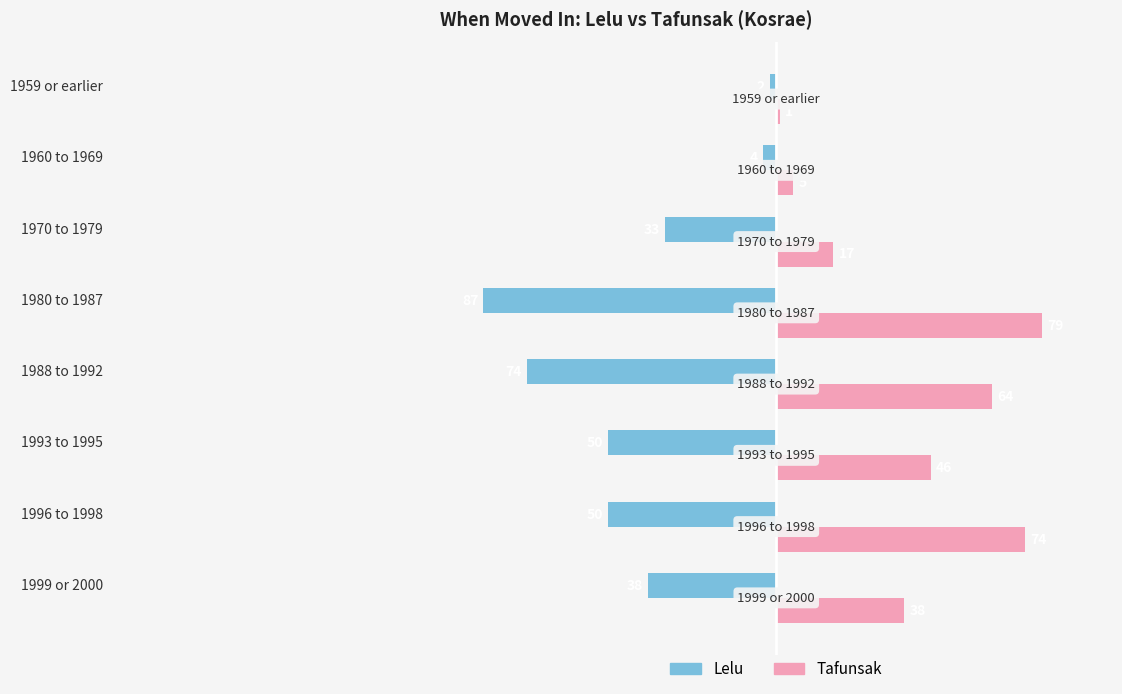

What are all the series names shown in the legend?

Lelu, Tafunsak